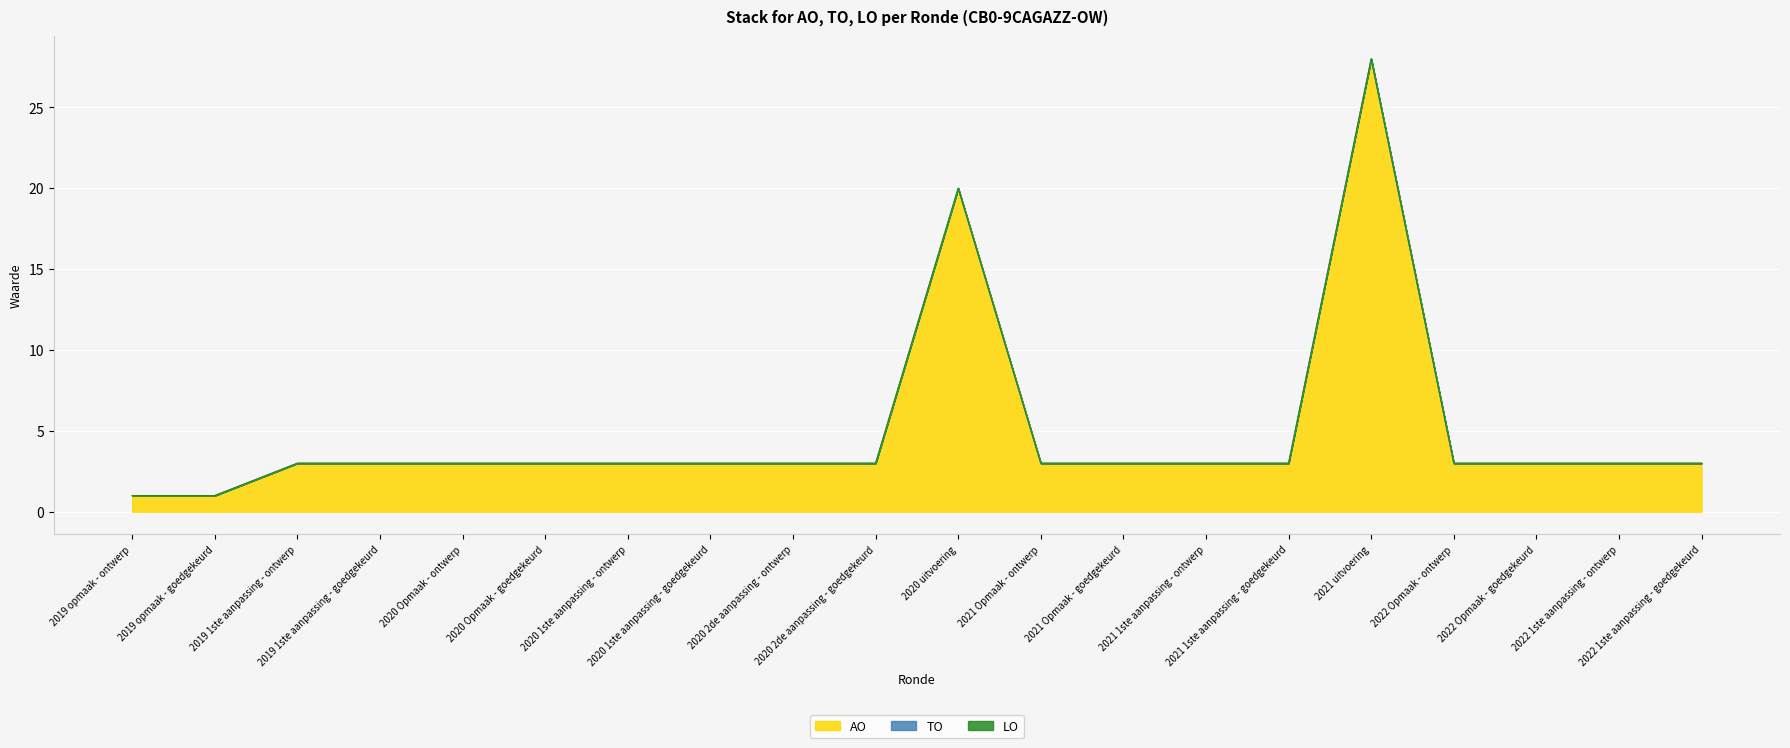

How many distinct data groups are displayed?

3